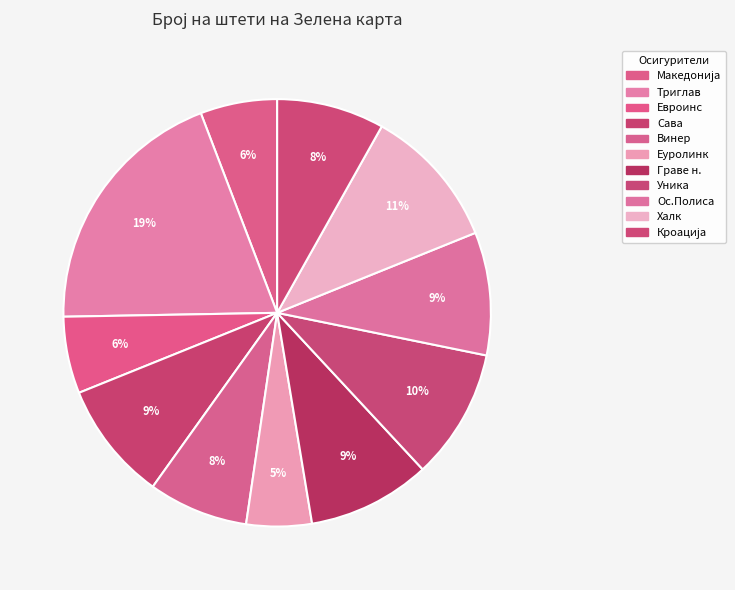

To the nearest percent, what is the average slice percentage?

9%